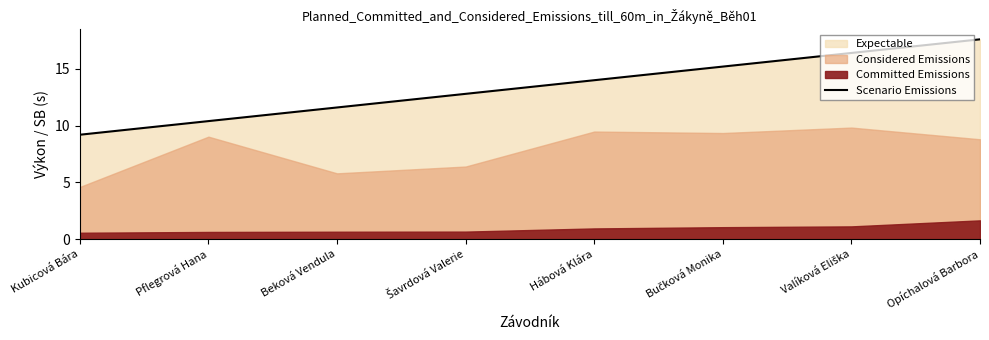

What is the label of the 3rd point from the left?

Beková Vendula